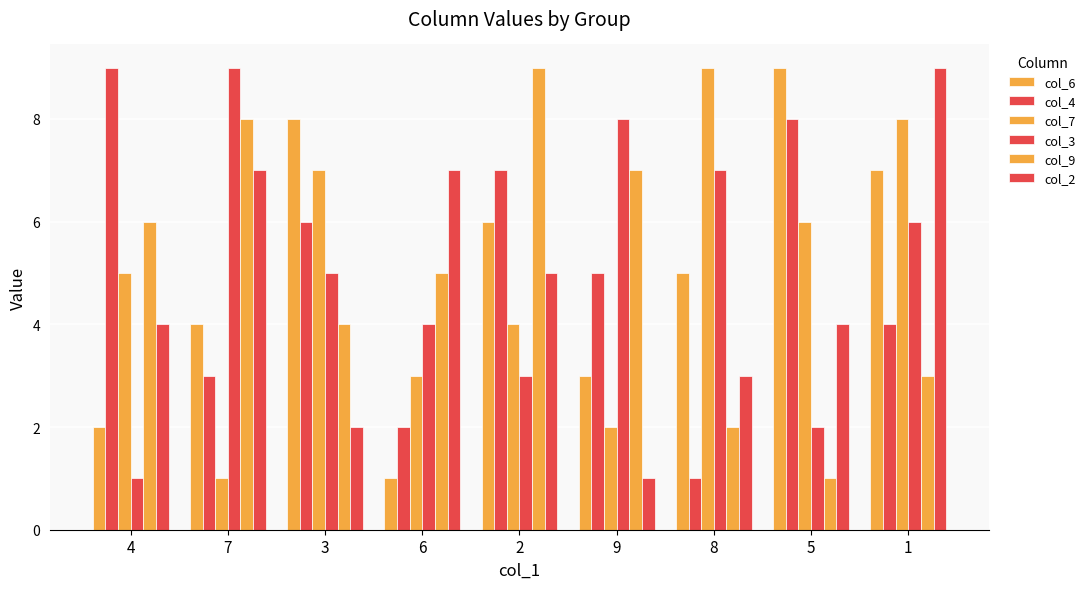

At how many categories does at least one series exceed 6?

9